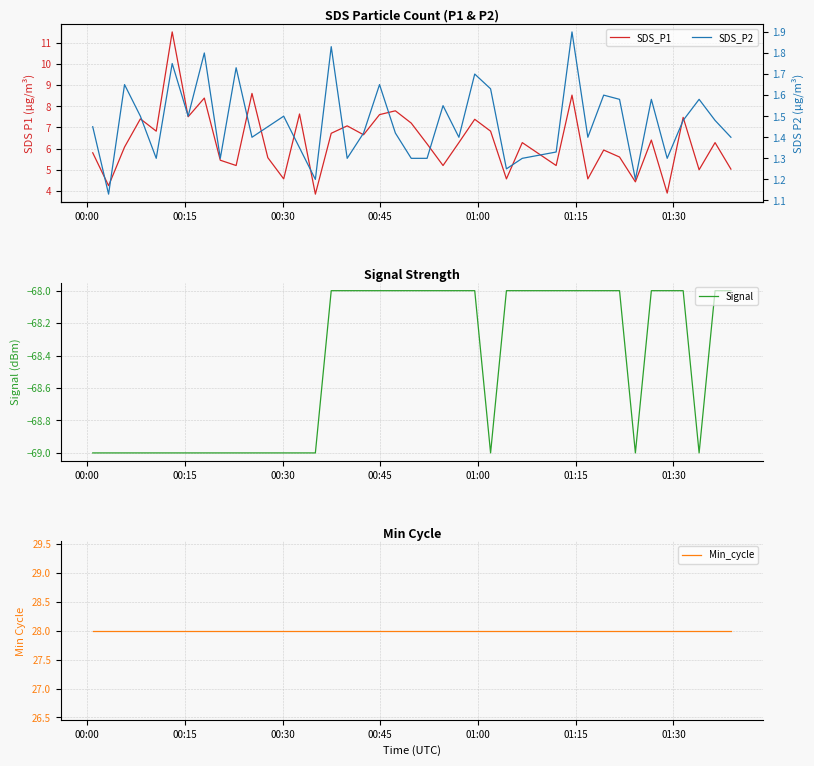

What is the sum of all SDS_P2 values?

58.9